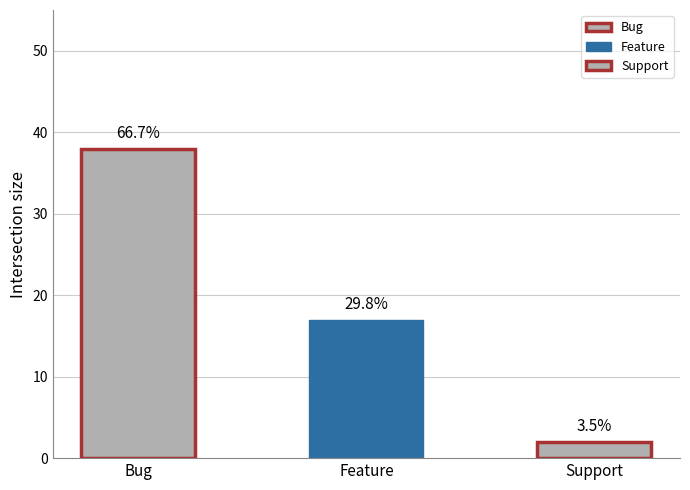

Is it true that the value at Feature is 9?

False